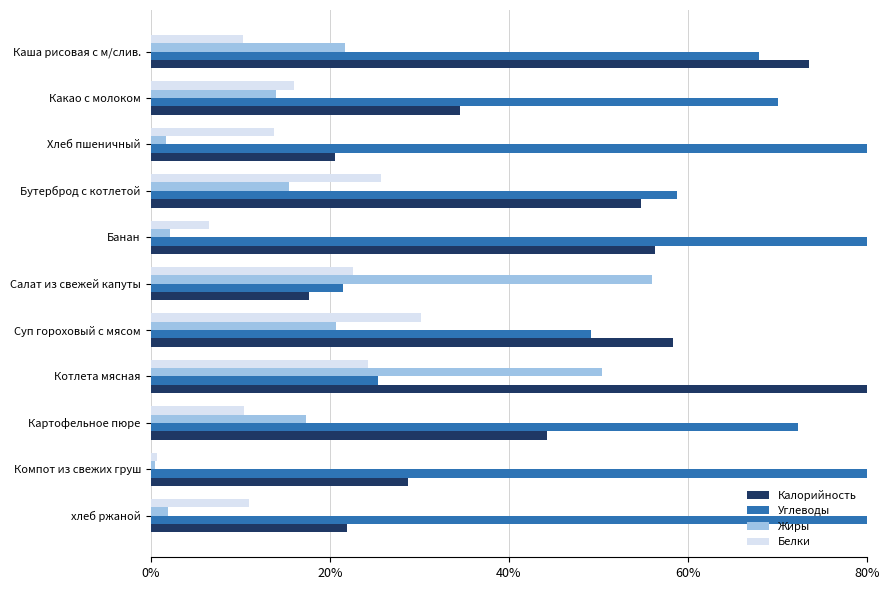

What is the difference between the maximum and minimum values in the Углеводы series?

77.3